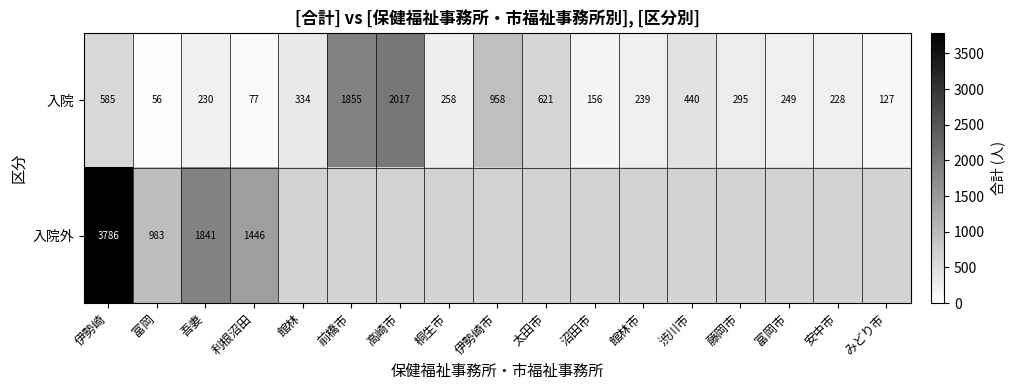

What is the difference between the maximum and minimum values in the 入院 series?

1961